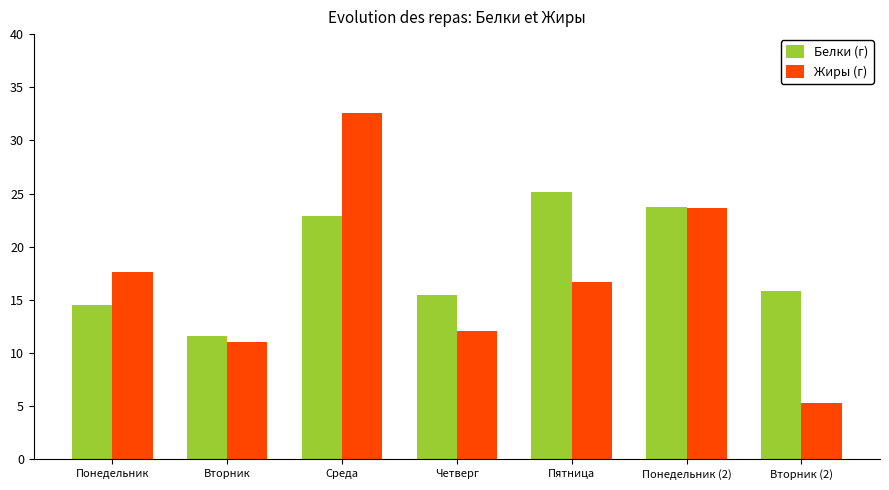

What is the sum of the Жиры (г) values at Пятница and Среда?

49.2